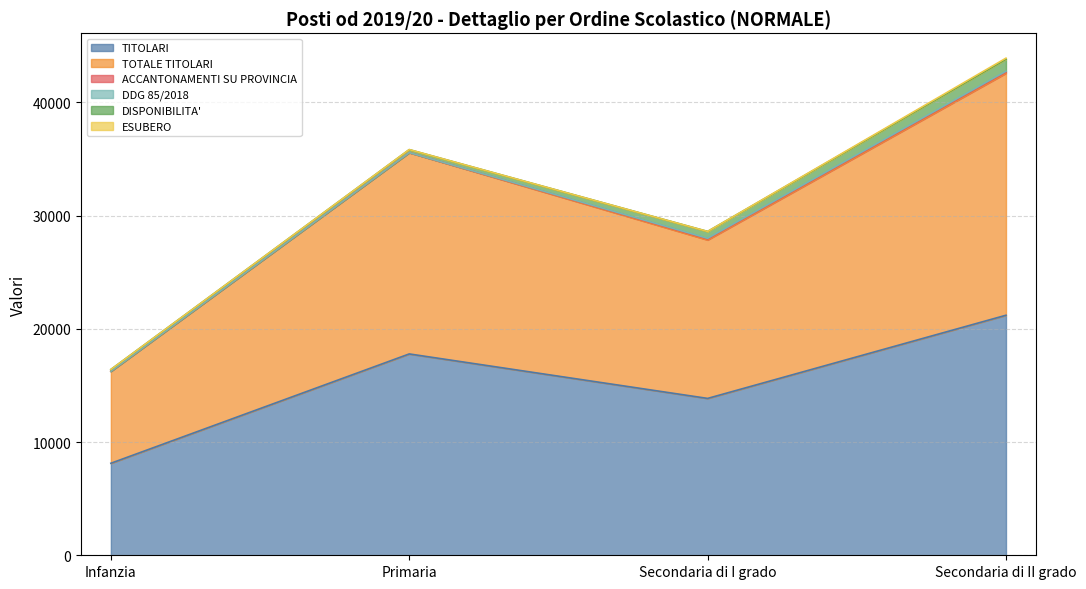

True or false: ACCANTONAMENTI SU PROVINCIA has a value of 2 at Primaria.

False